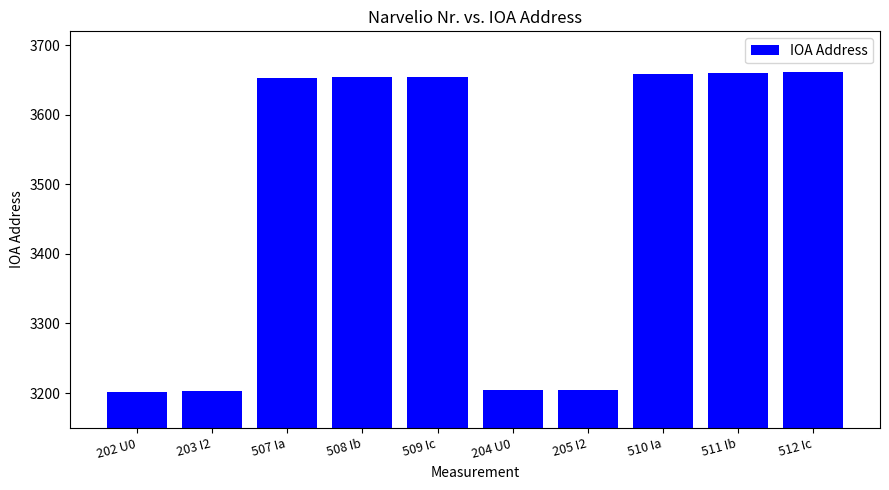

What is the average value?

3476